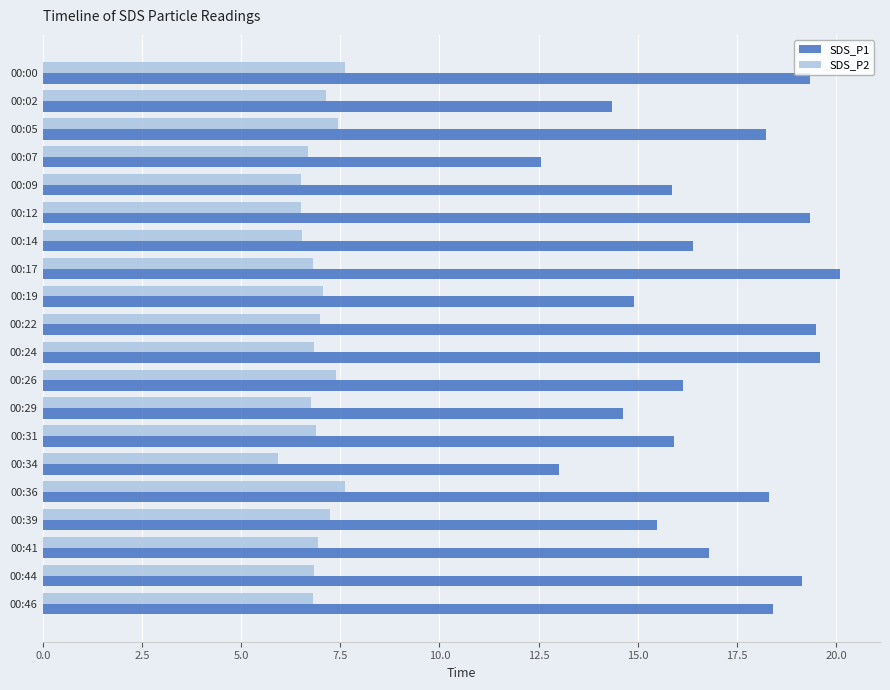

Rank the series by their maximum value, from highest to lowest.

SDS_P1, SDS_P2